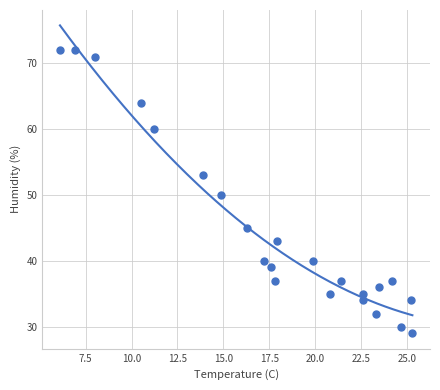

What is the range of Y values (max minus min)?

43